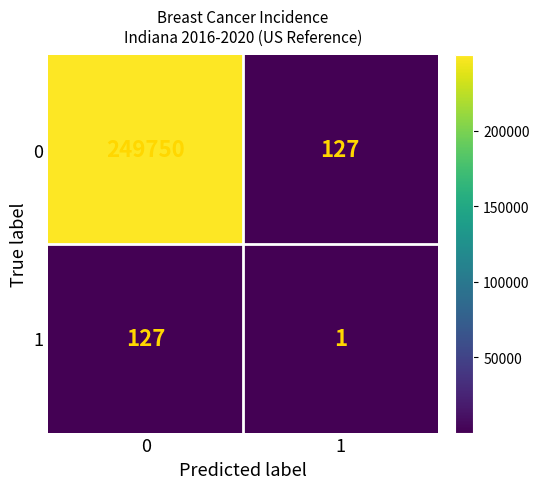

What is the difference between the 1 values at 1 and 0?

126